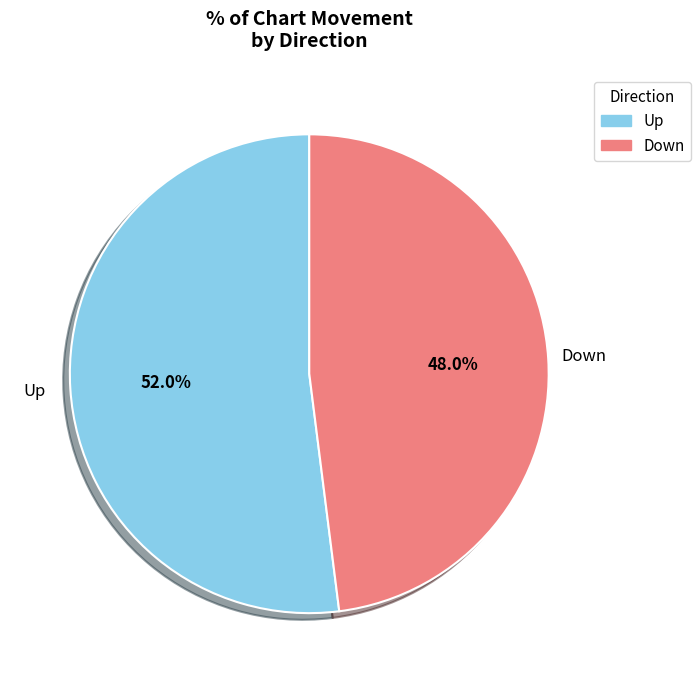

What percentage do Down and Up together represent?

100.0%